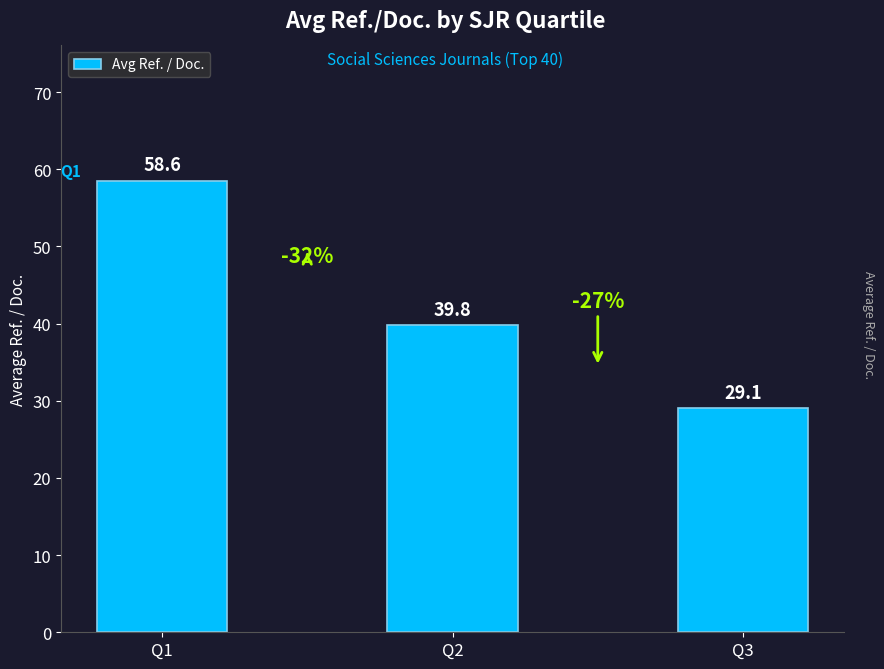

What is the value of the 2nd bar from the left?

39.8